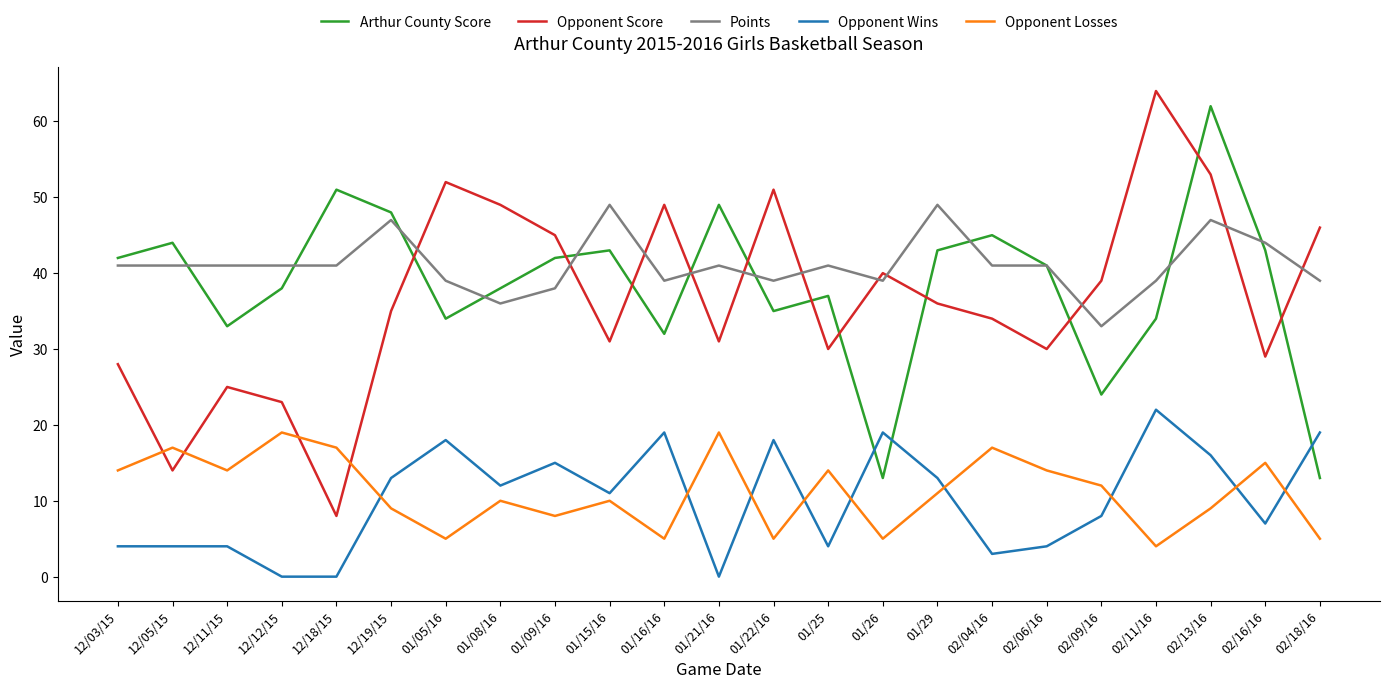

Between which two adjacent categories do Opponent Score and Opponent Losses first intersect?

12/03/15 and 12/05/15